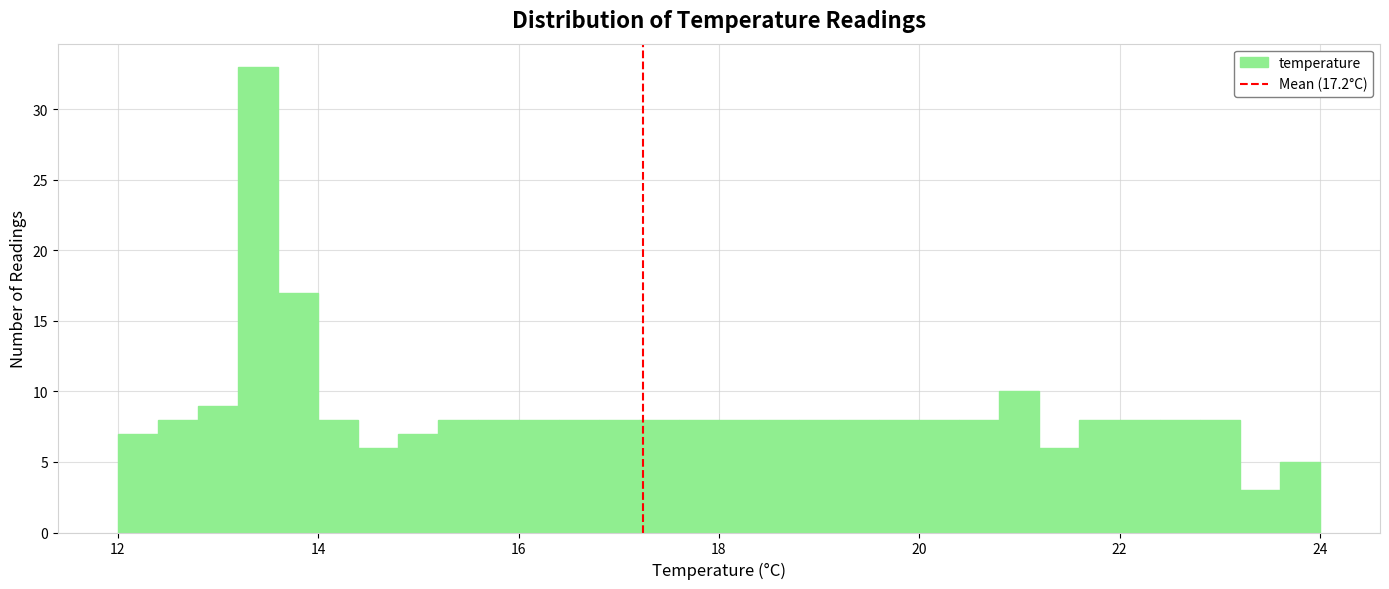

Around what value on the x-axis is the tallest bar? Give the approximate position of its centre, as read against the axis.

13.4